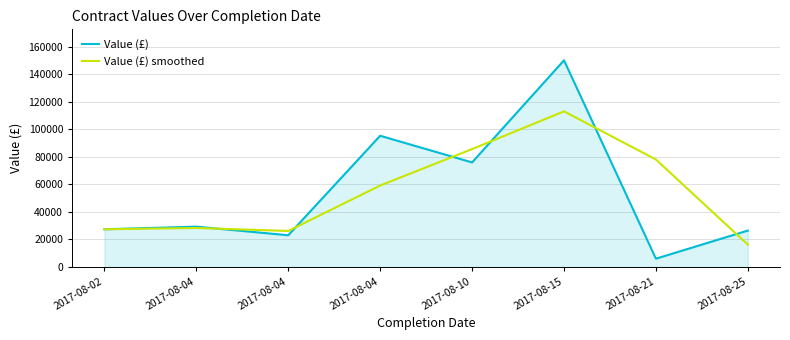

How many lines are shown in the chart?

2